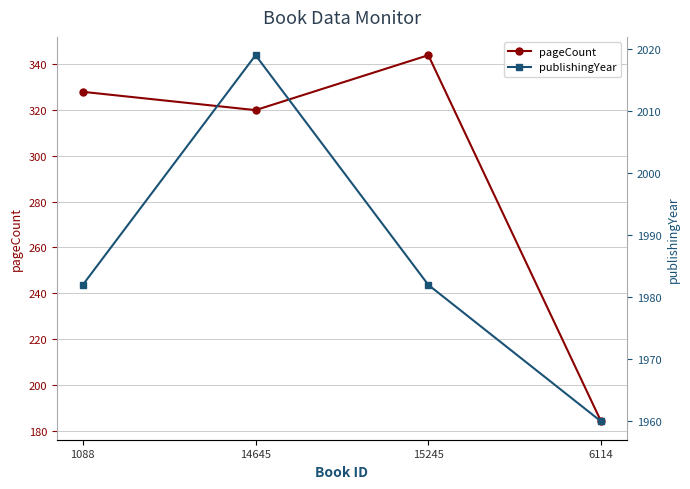

At which category does pageCount reach its first local valley?

14645